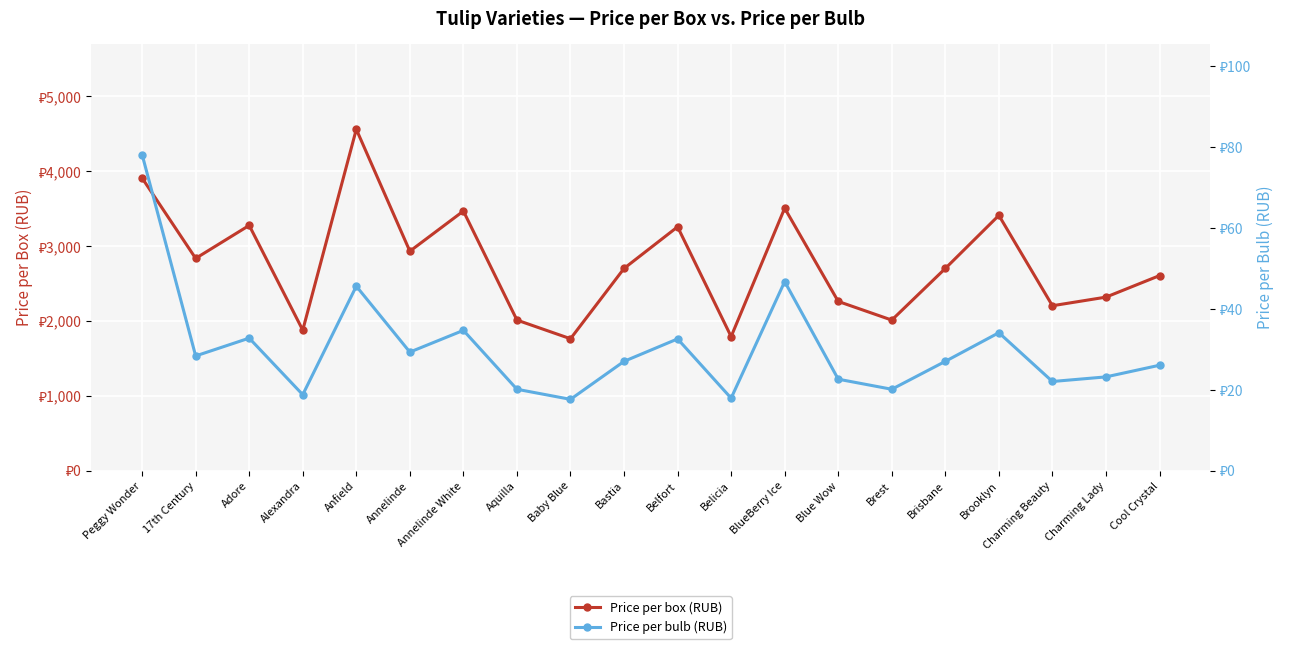

Between Baby Blue and Charming Lady, which series saw the biggest shift?

Price per box (RUB)